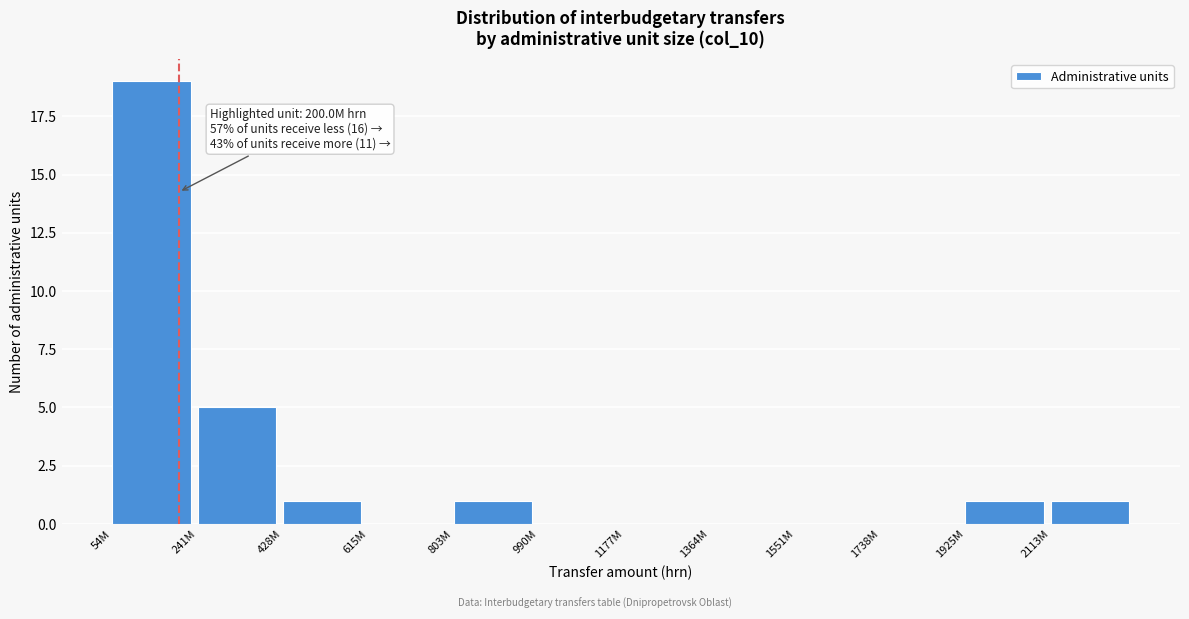

Reading left to right, transcribe all the data shown in this chart.

54M=19	241M=5	428M=1	615M=0	803M=1	990M=0	1177M=0	1364M=0	1551M=0	1738M=0	1925M=1	2113M=1